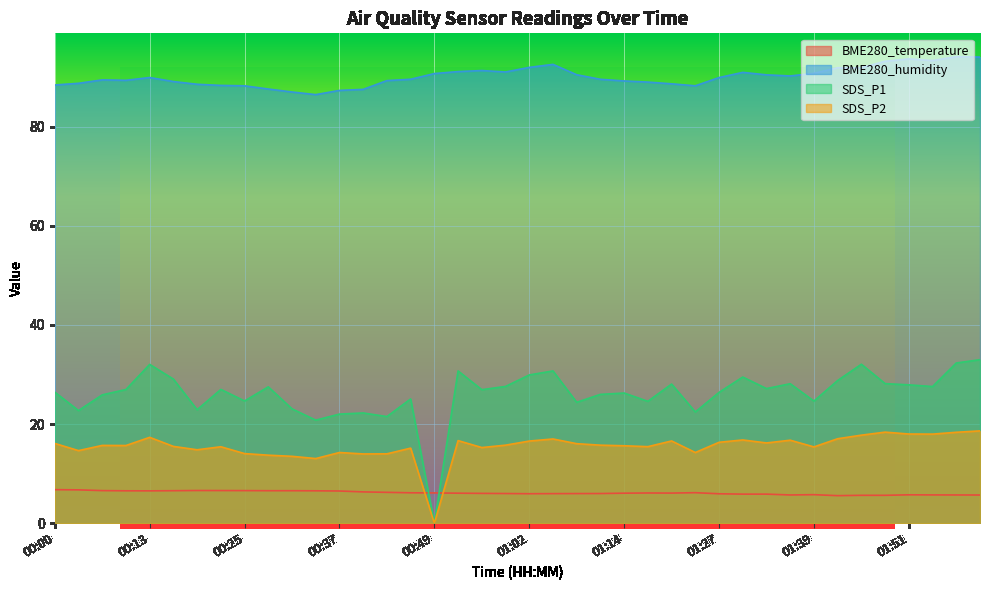

True or false: BME280_humidity and BME280_temperature cross at least once.

False